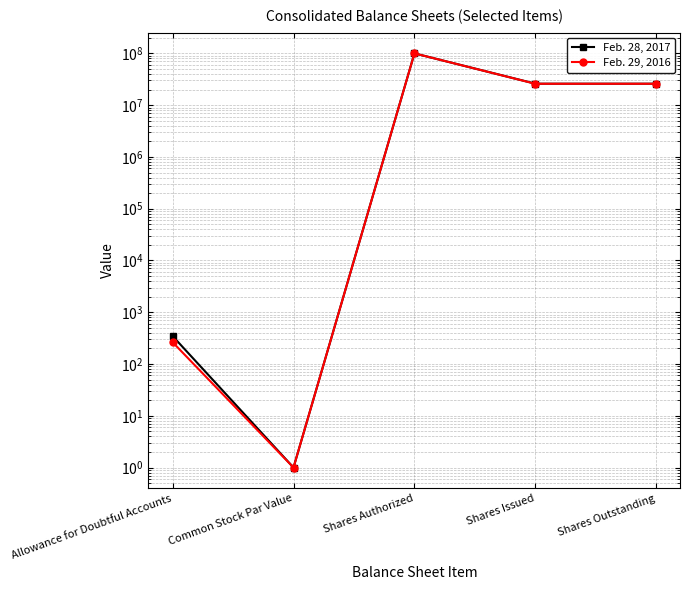

Is it true that Feb. 28, 2017 equals 0 at Common Stock Par Value?

False